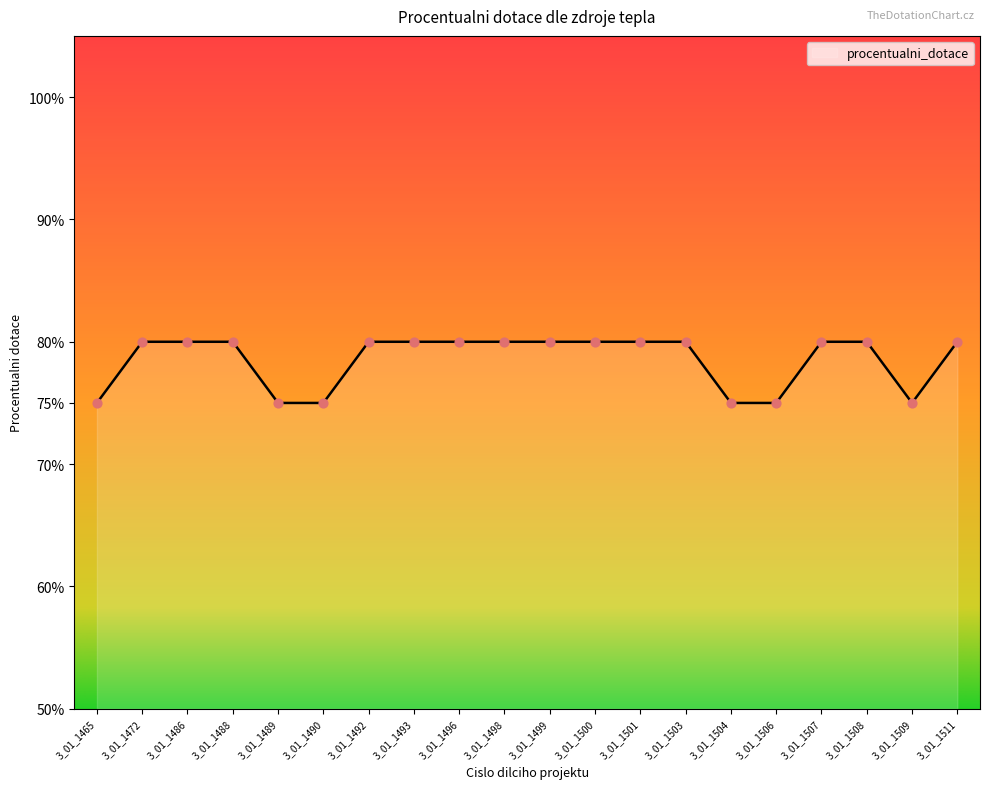

Which has a higher value, 3_01_1489 or 3_01_1501?

3_01_1501